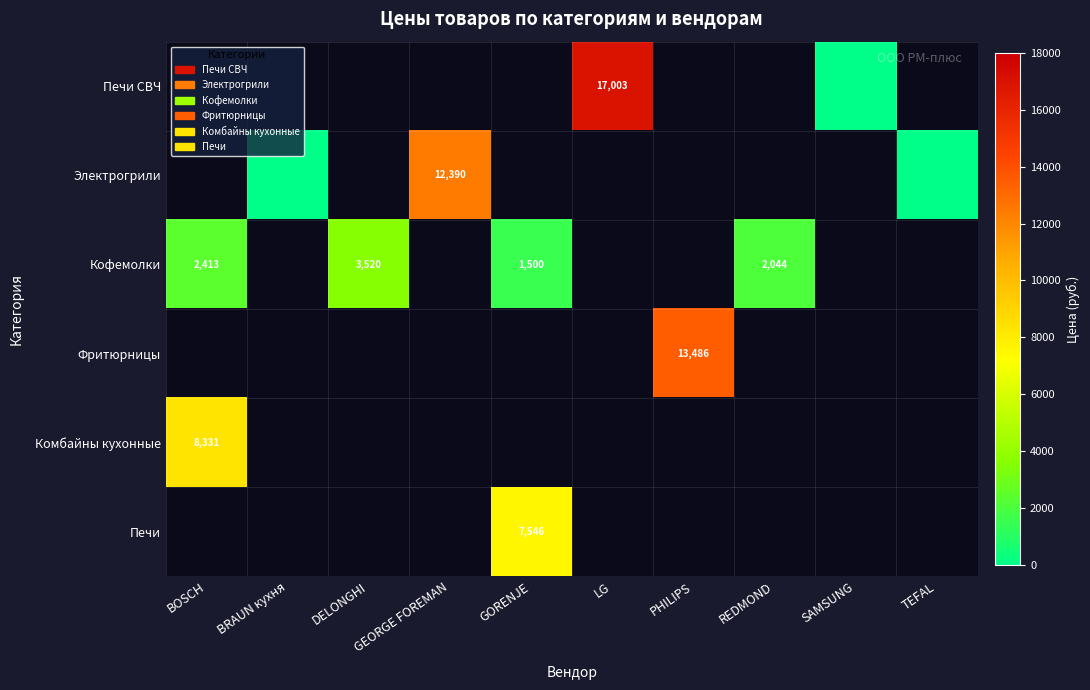

How many positive values does the Печи СВЧ series have?

1